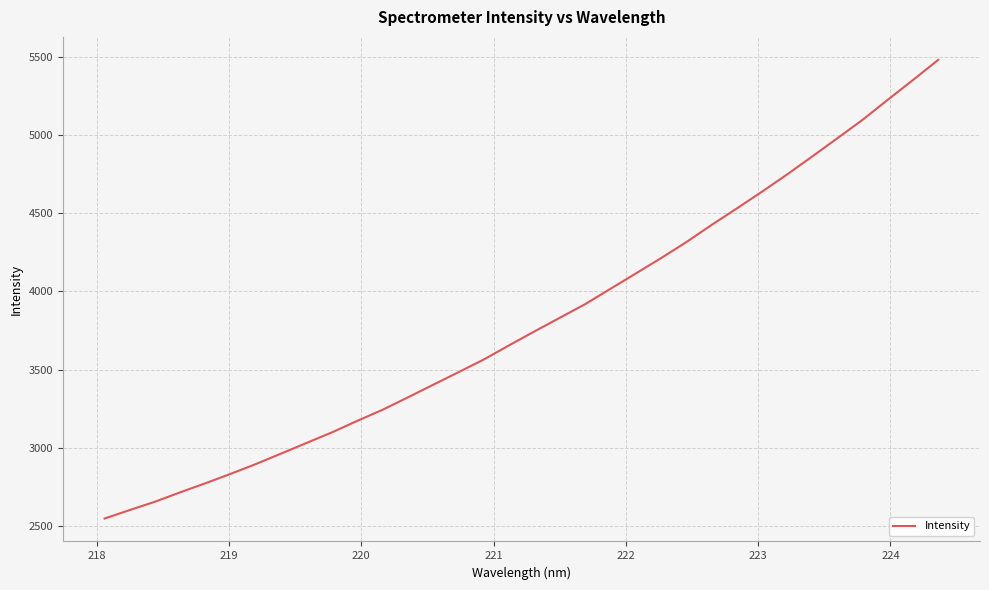

What is the maximum value shown in the chart?

5480.8